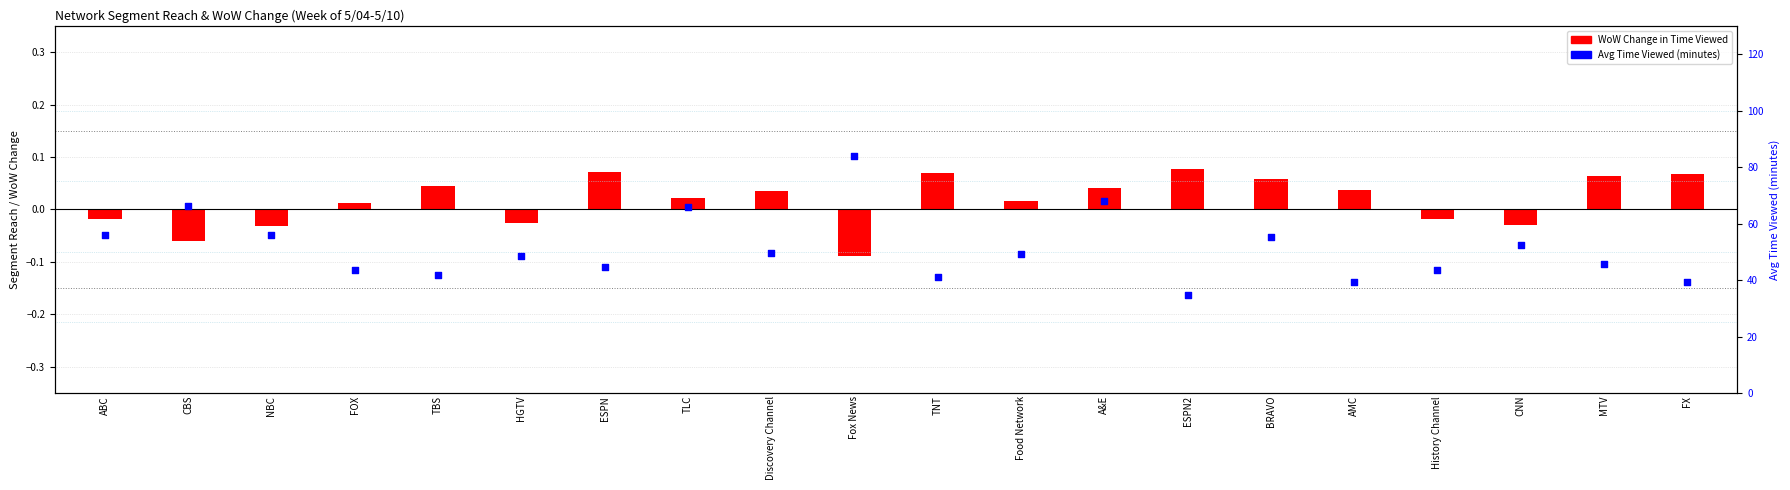

What are all the series names shown in the legend?

WoW Change in Time Viewed, Avg Time Viewed (minutes)